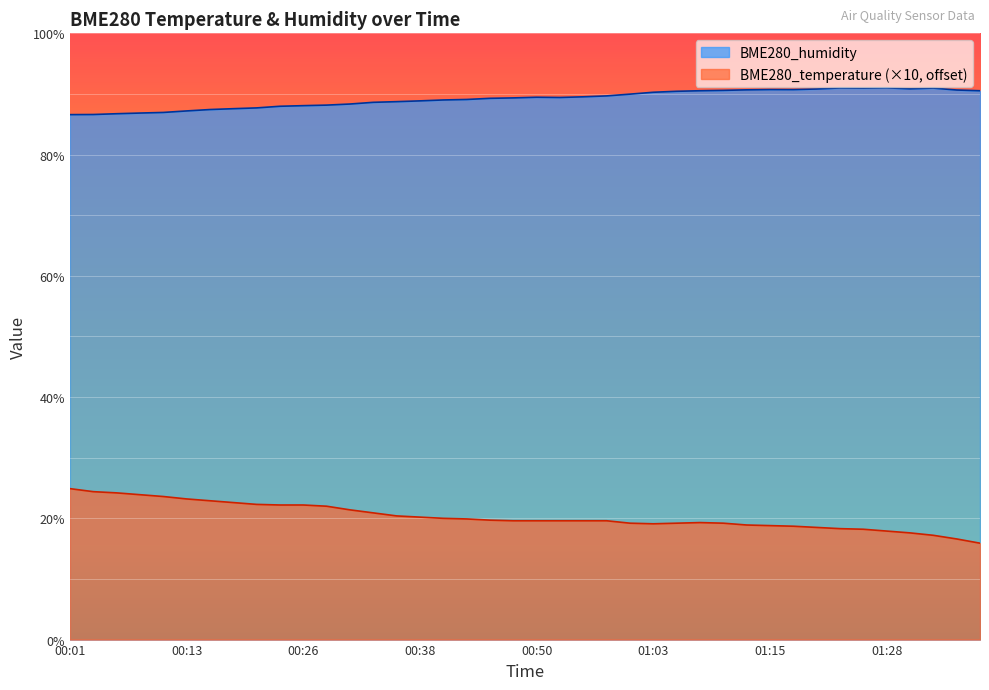

What is the difference between the highest and lowest values at 01:15?

71.9